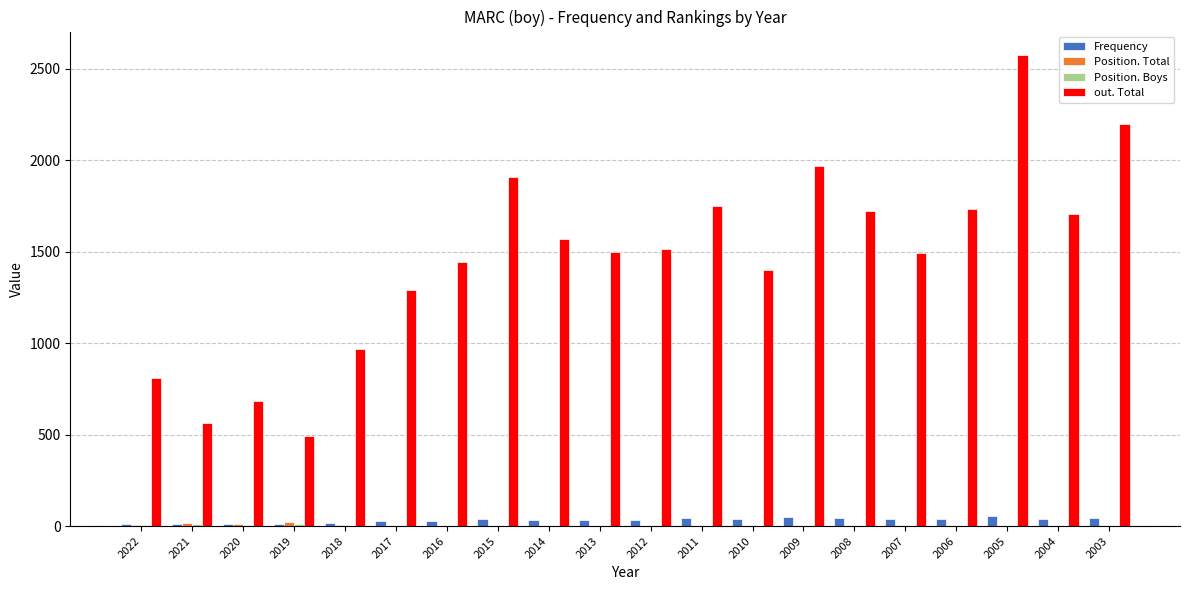

Is it true that Frequency equals 32 at 2013?

True